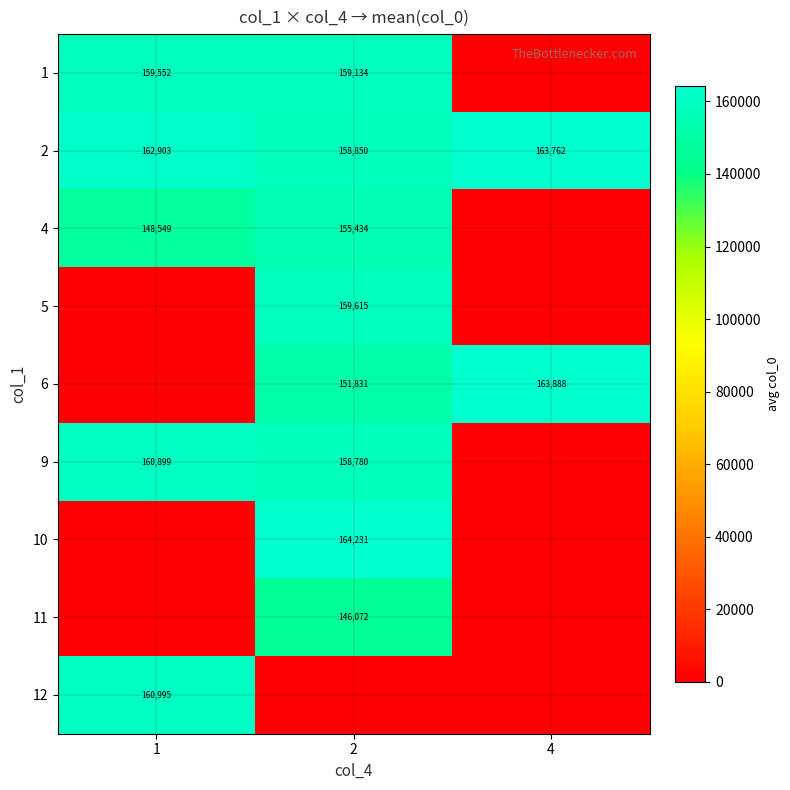

Is it true that 2 equals 105056 at 1?

False